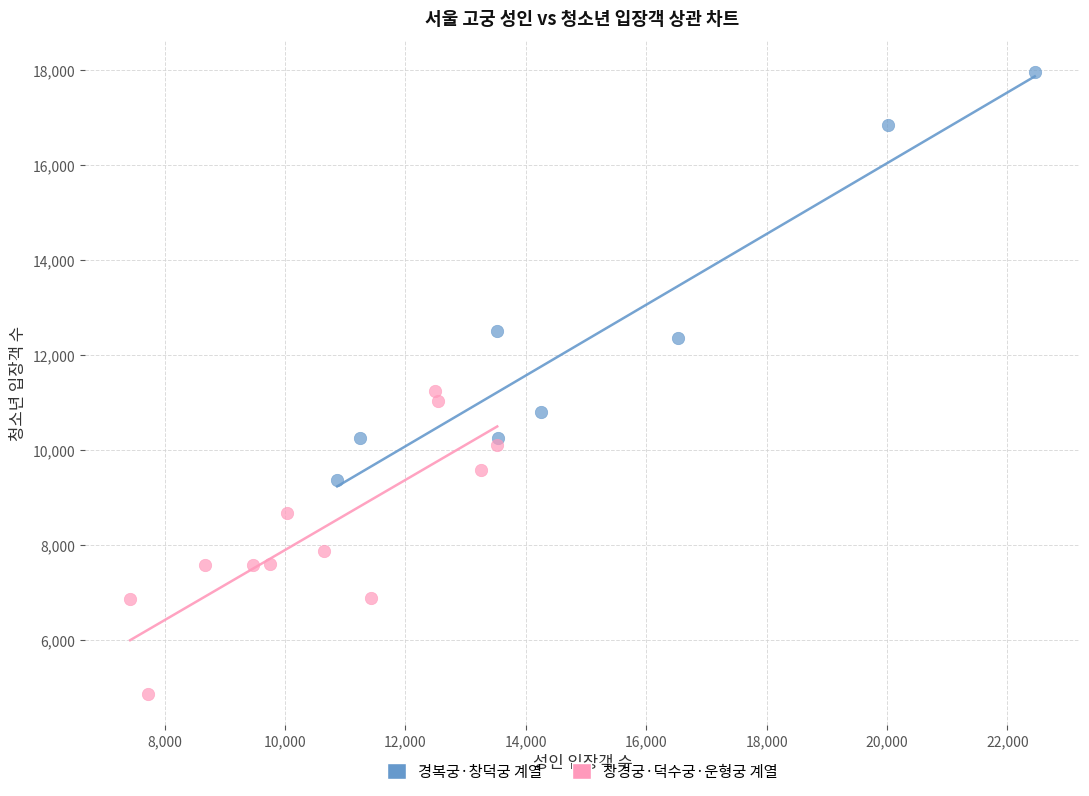

Which series contains the lowest Y value?

창경궁·덕수궁·운형궁 계열